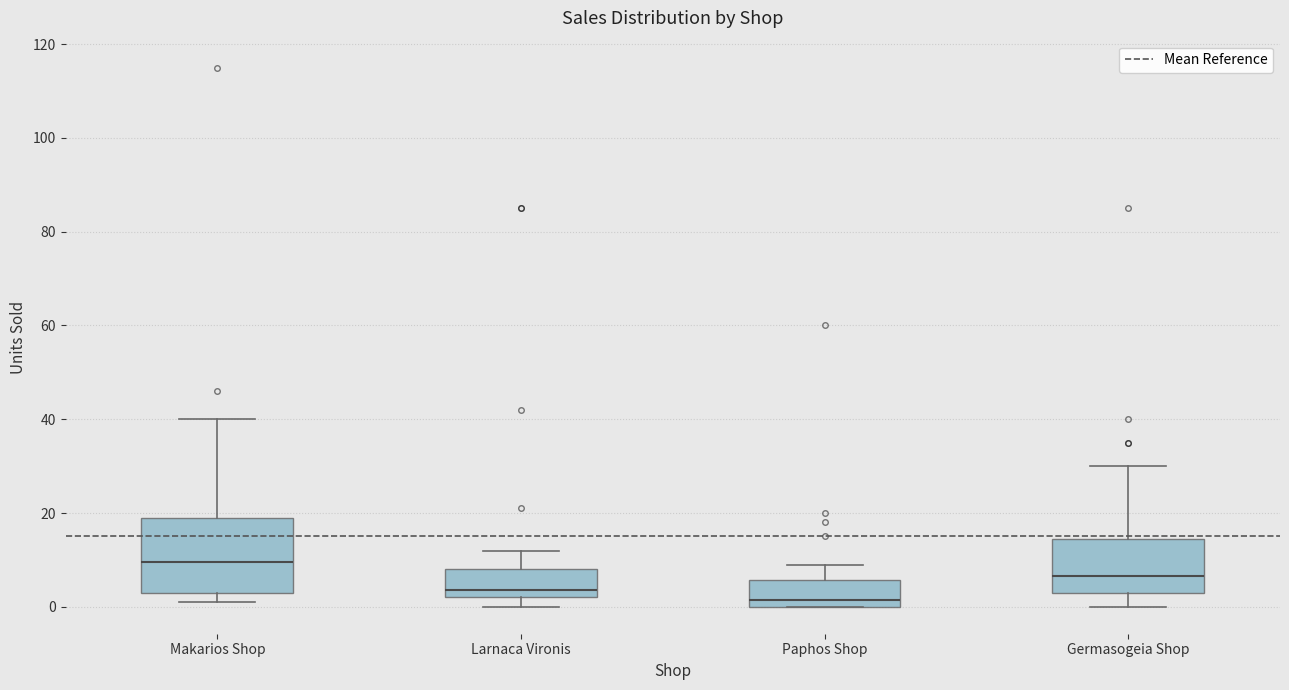

Reading left to right, read every box against the y-axis: the position of its median line, the range the box covers, and the ends of its whiskers. The values are not printed on the chart, so give them approximately, as read against the axis.

Makarios Shop: median 10, box 4 to 20, whiskers 2 to 40
Larnaca Vironis: median 4, box 2 to 8, whiskers 0 to 12
Paphos Shop: median 2, box 0 to 6, whiskers 0 to 10
Germasogeia Shop: median 6, box 4 to 14, whiskers 0 to 30